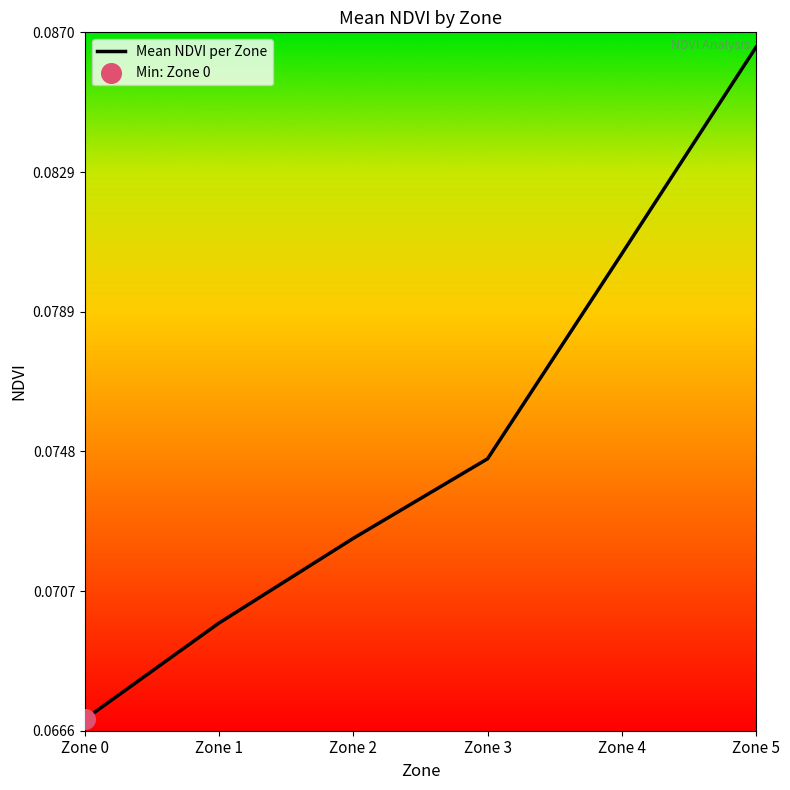

Which has a higher value, Zone 0 or Zone 2?

Zone 2